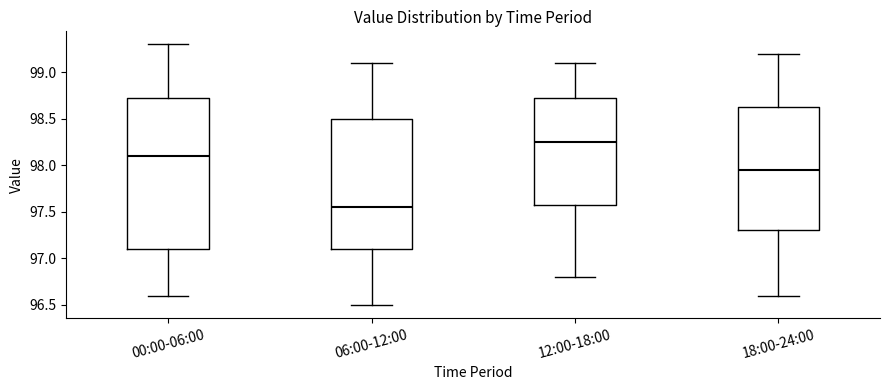

Reading left to right, transcribe this box plot: for each box, give where its median line is, the range the box spans, and where its two whiskers end, as read against the y-axis. The values are not printed on the chart, so give them approximately, as read against the axis.

00:00-06:00: median 98.10, box 97.10 to 98.75, whiskers 96.60 to 99.30
06:00-12:00: median 97.55, box 97.10 to 98.50, whiskers 96.50 to 99.10
12:00-18:00: median 98.25, box 97.60 to 98.75, whiskers 96.80 to 99.10
18:00-24:00: median 97.95, box 97.30 to 98.65, whiskers 96.60 to 99.20